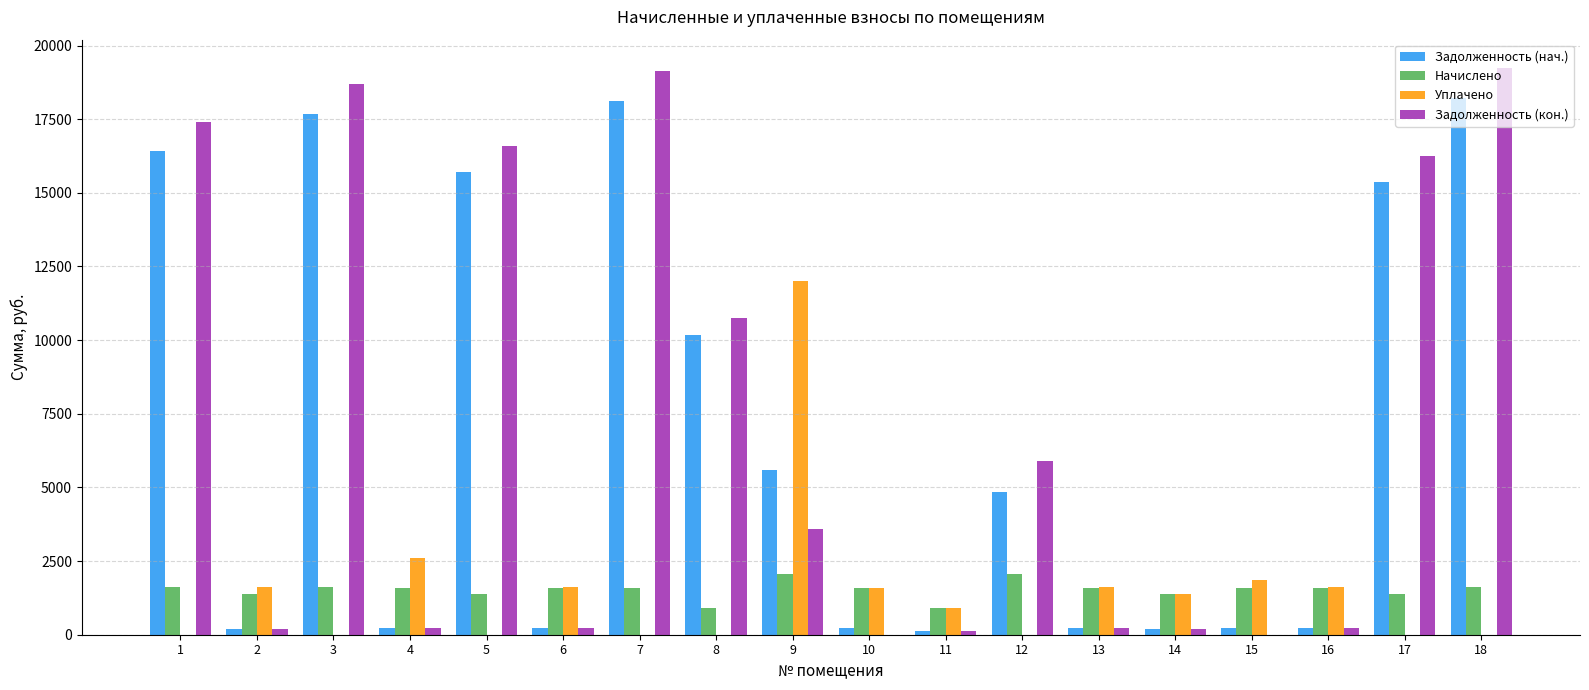

What is the sum of all Уплачено values?

26845.8